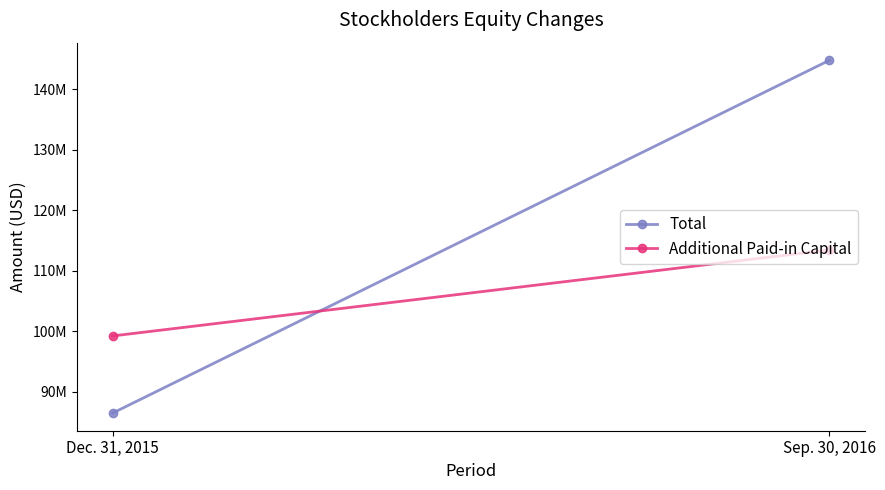

What is the minimum value for Total?

86449000